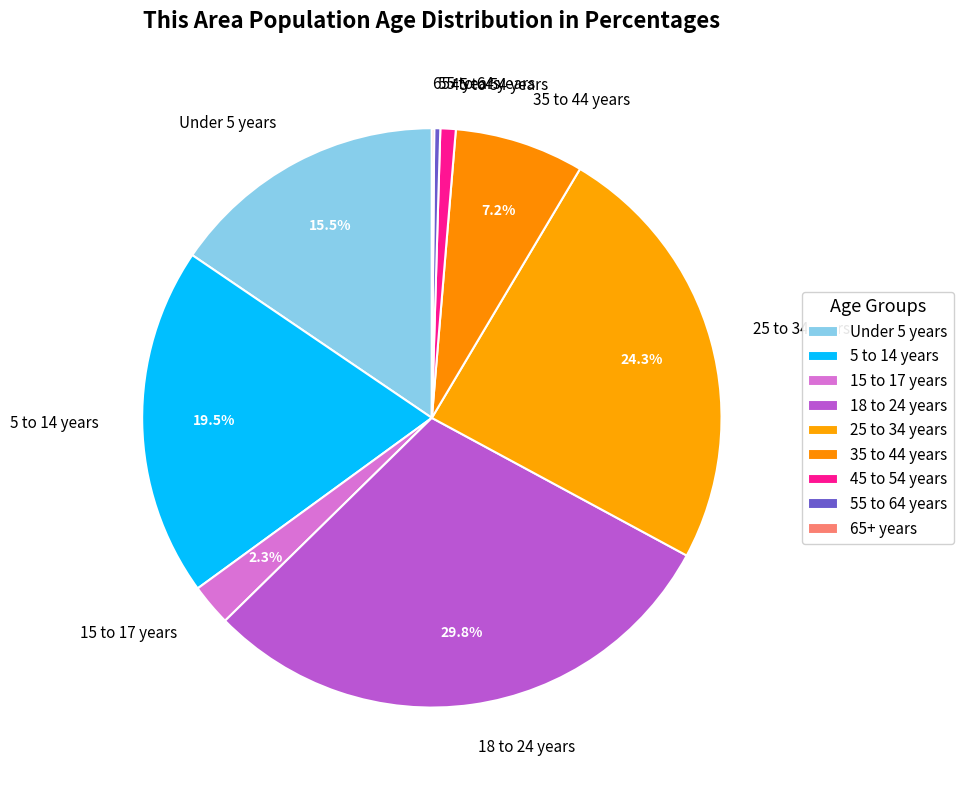

Does 45 to 54 years account for over 50% of the chart?

No